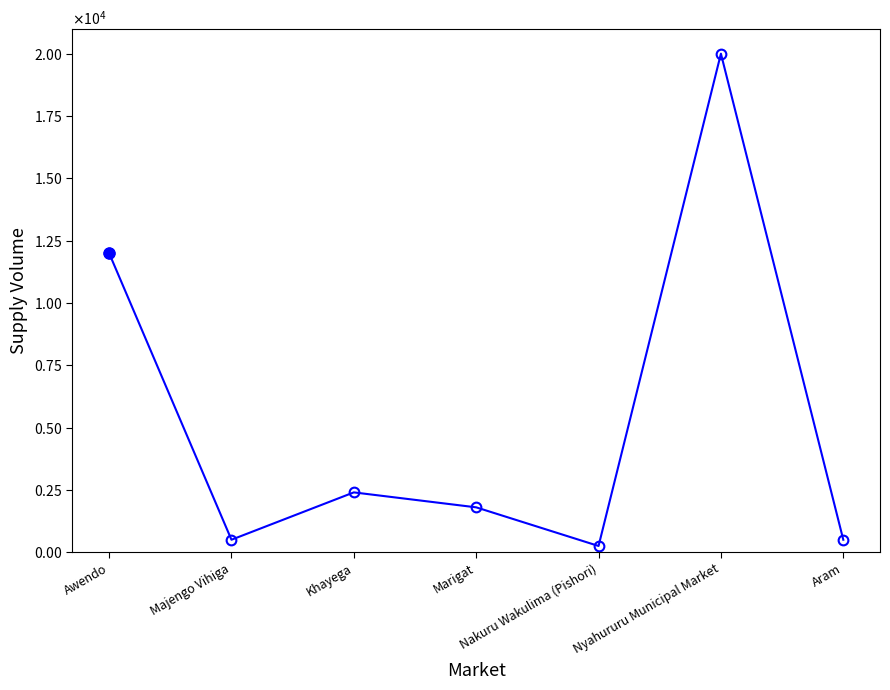

Is it true that the value at Nyahururu Municipal Market is 5529?

False